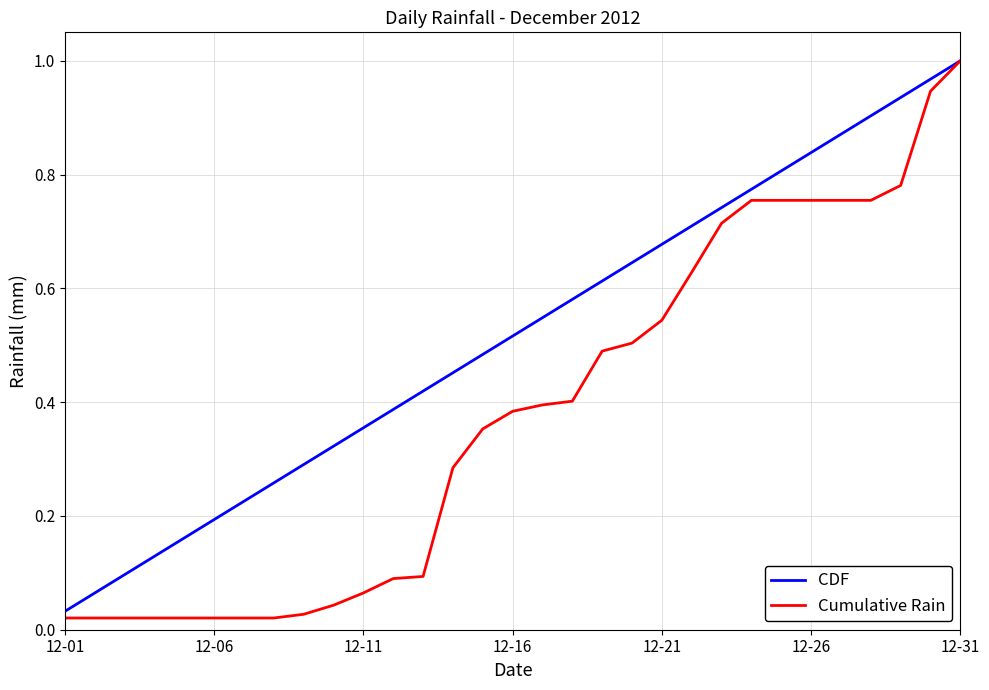

Which series has the largest total across all categories?

CDF